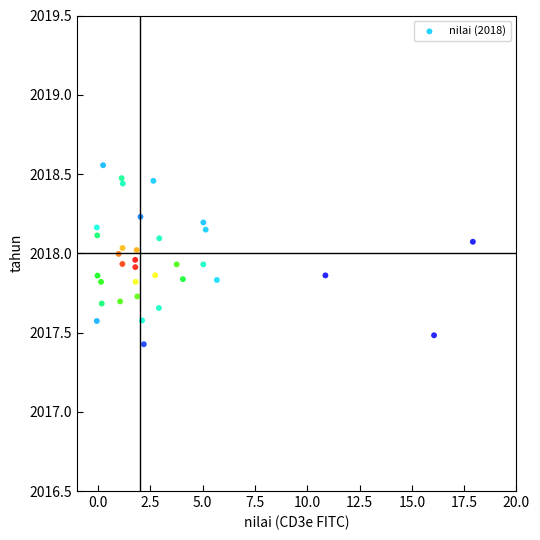

What Y value in the scatter plot is closest to 2017?

2017.4